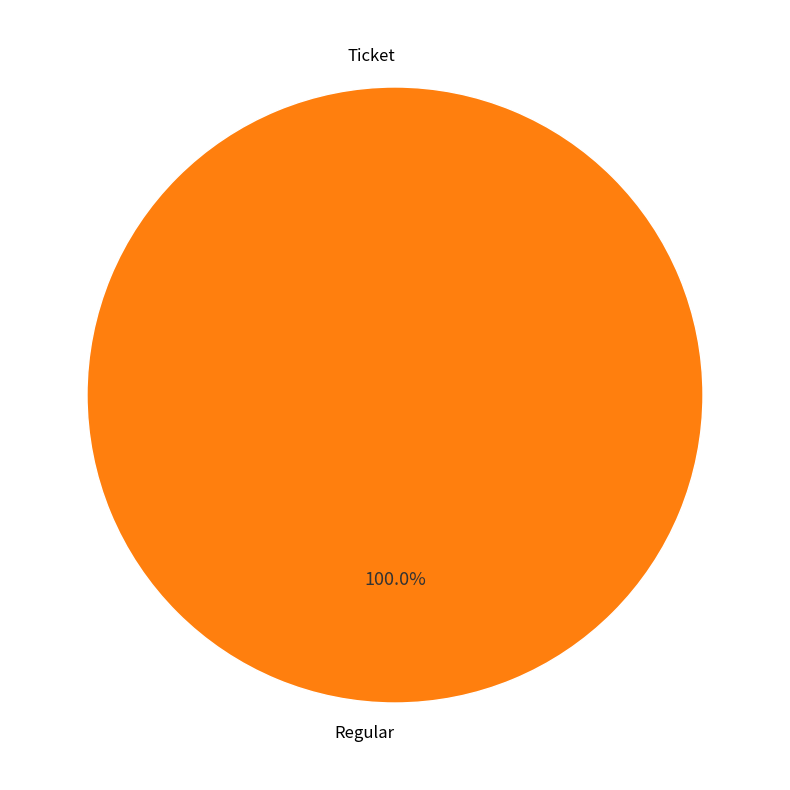

To the nearest percent, what is the difference between the largest and smallest slice percentages?

100%